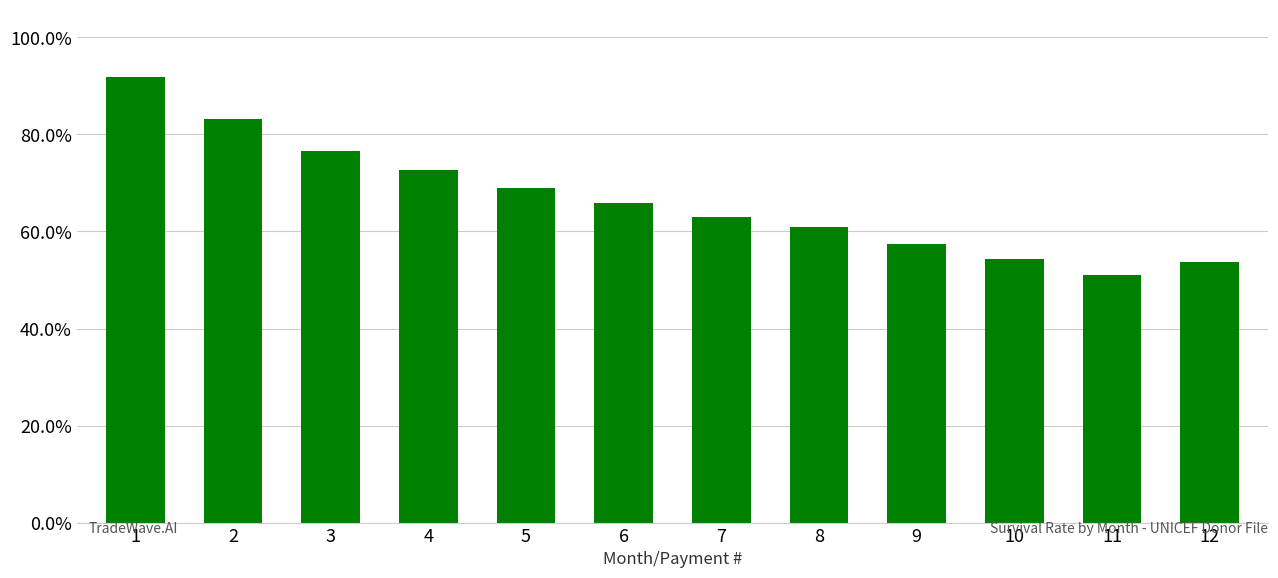

What is the minimum value shown in the chart?

0.5